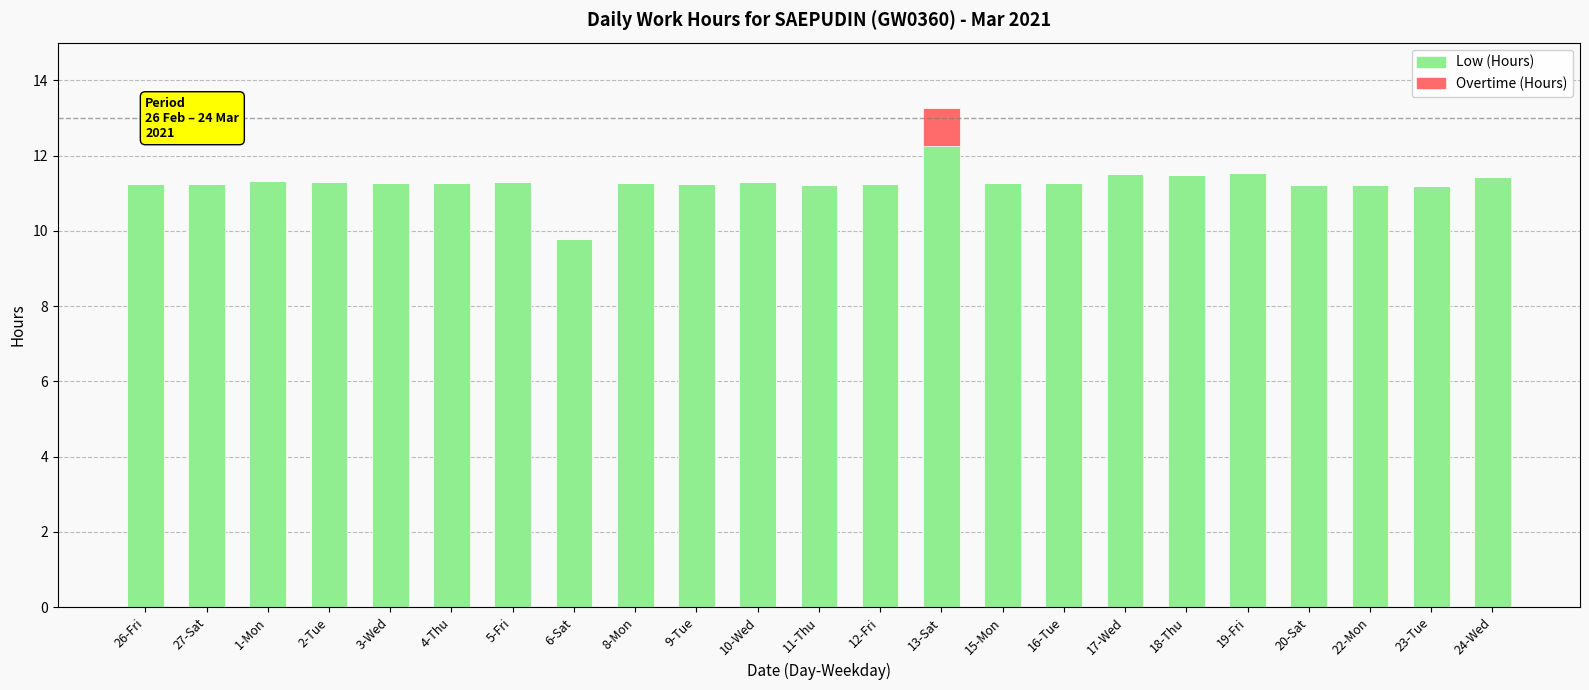

At which label does Low (Hours) reach its peak?

13-Sat